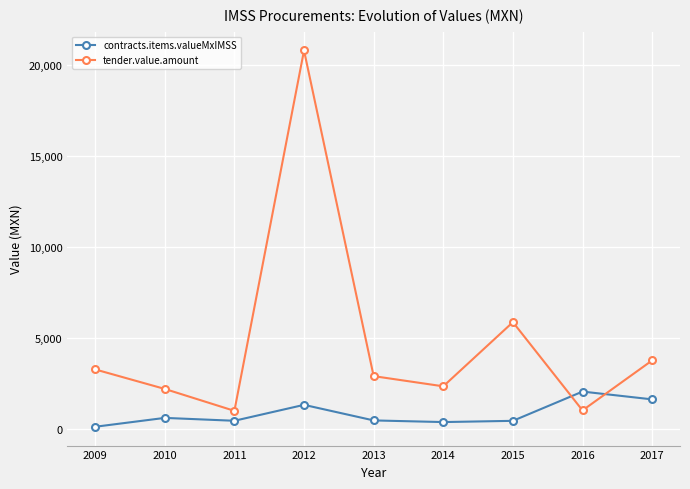

Does the chart display data point markers on the line(s)?

Yes